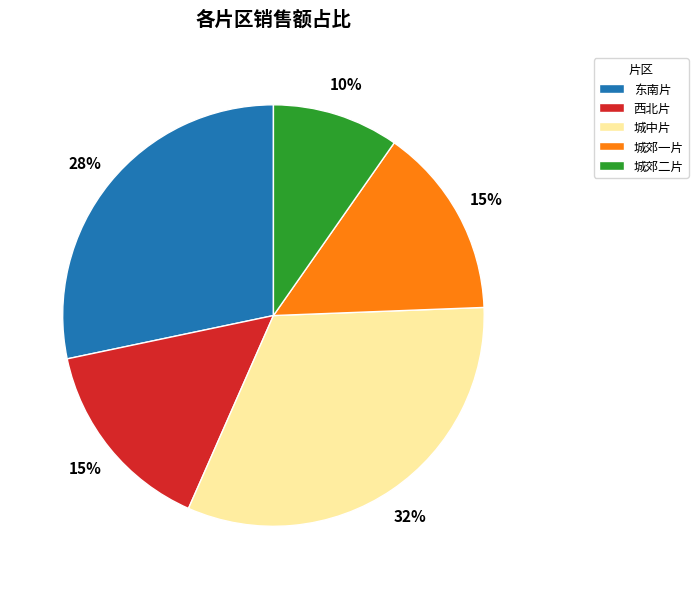

What percentage is the 城中片 slice, to the nearest percent?

32%